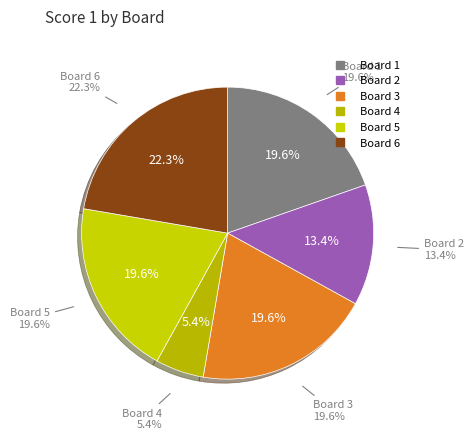

How much of the chart is everything except Board 4?

94.6%